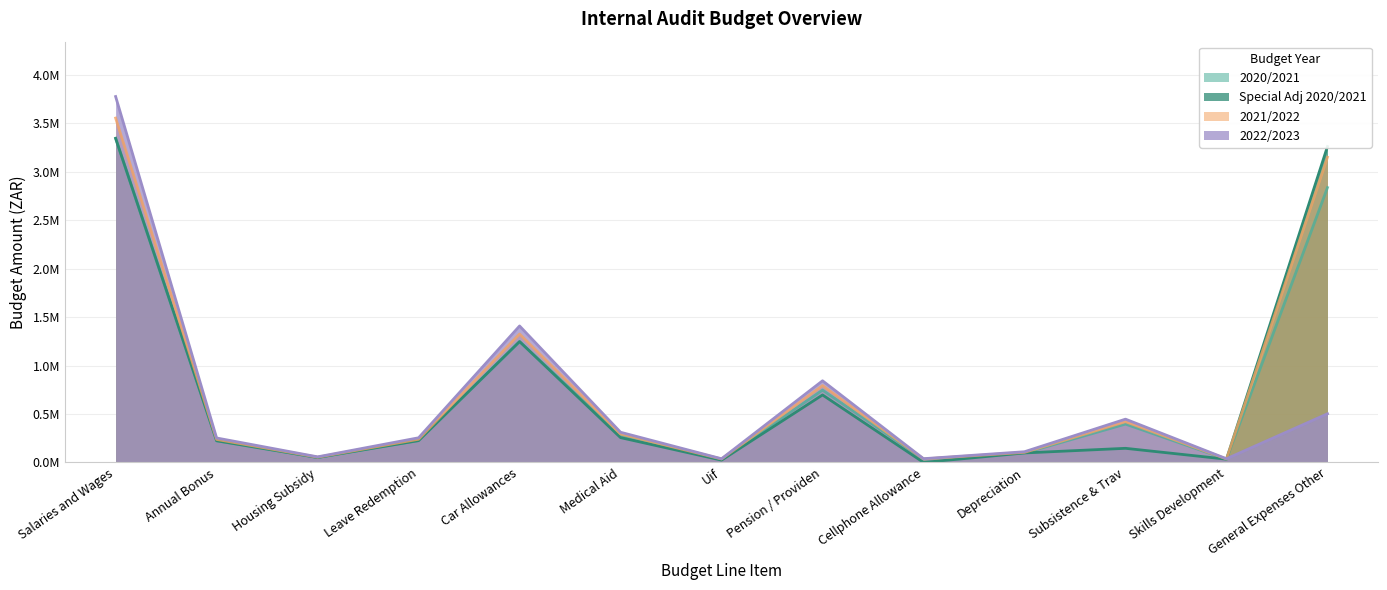

How many lines are shown in the chart?

4